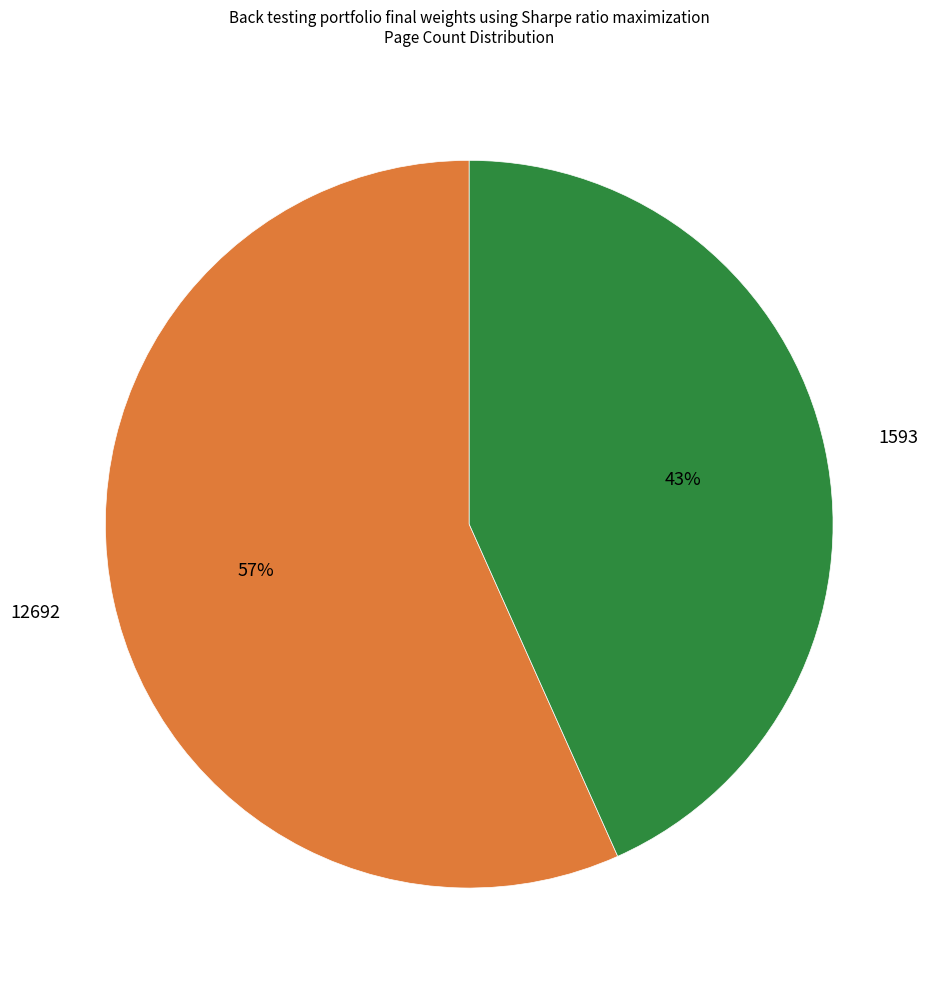

Between 12692 and 1593, which is larger?

12692